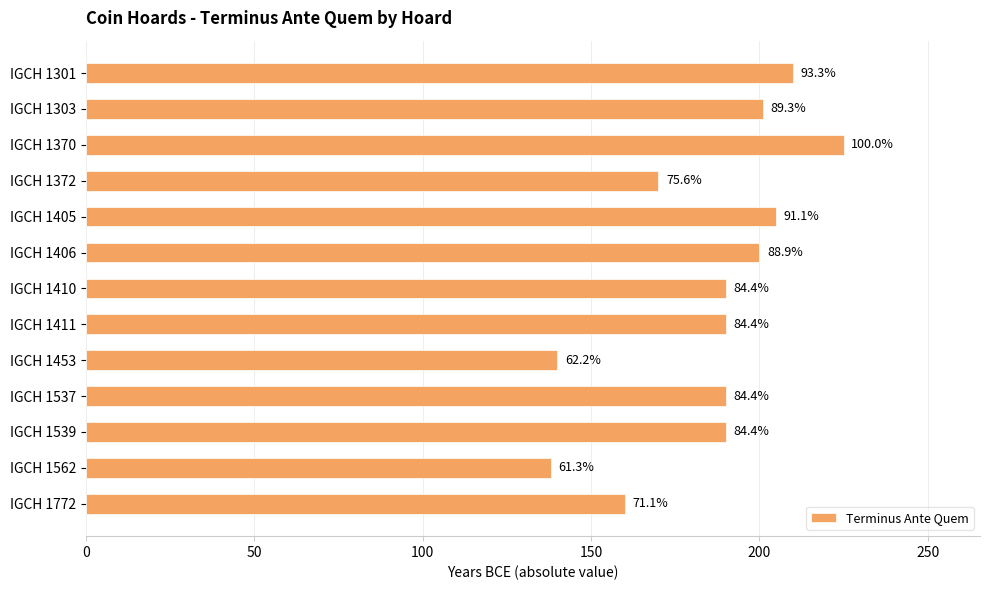

Does the chart contain any negative values?

No